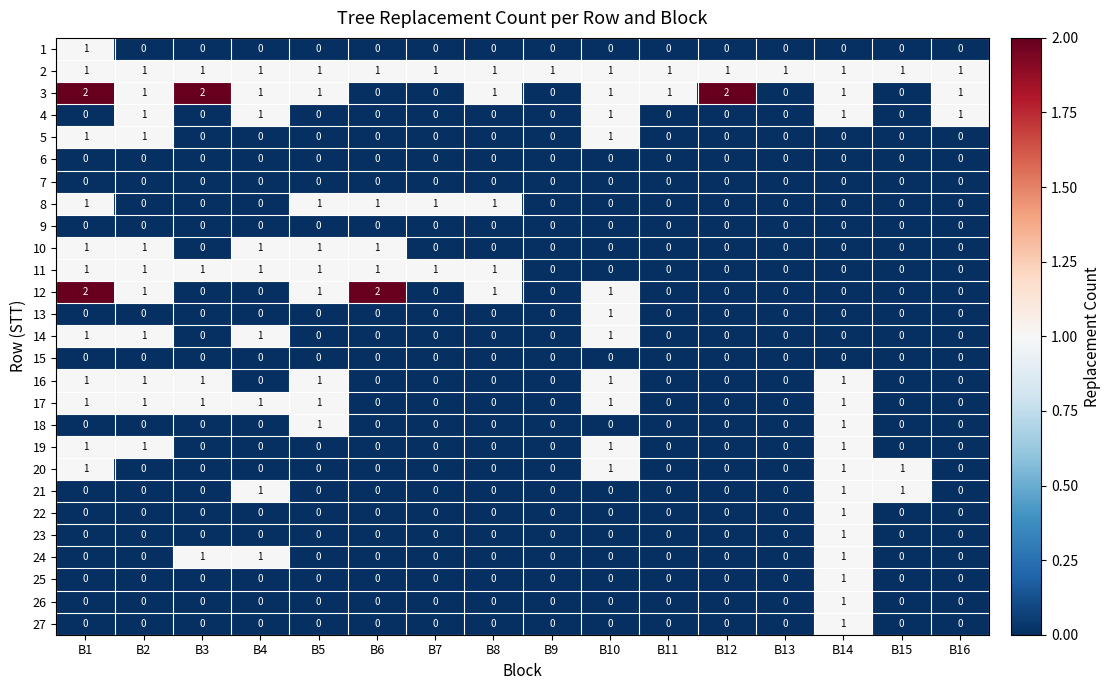

What is the sum of all 12 values?

8